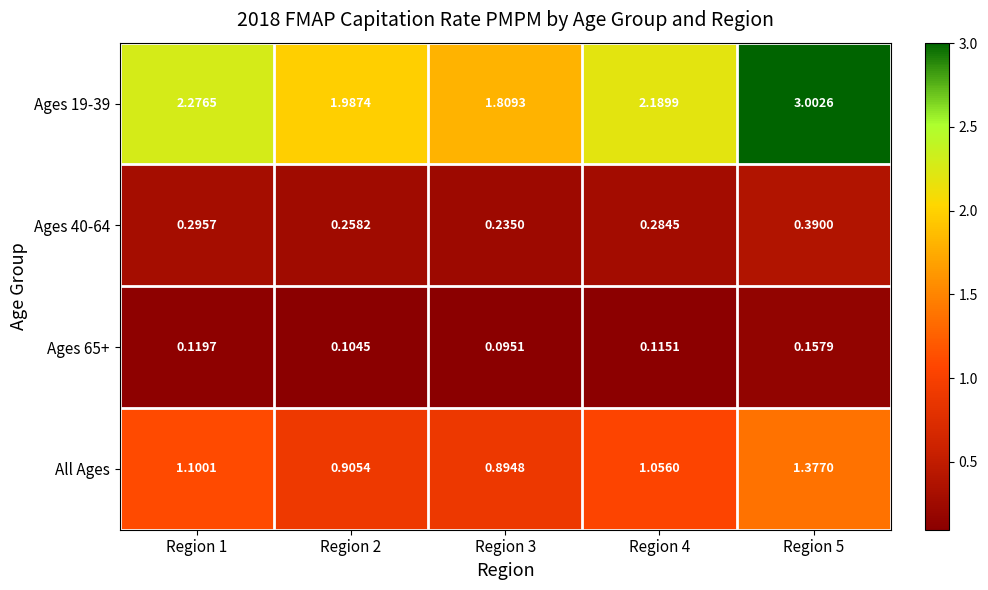

What is the spread (max minus min) of values at Region 4?

2.1